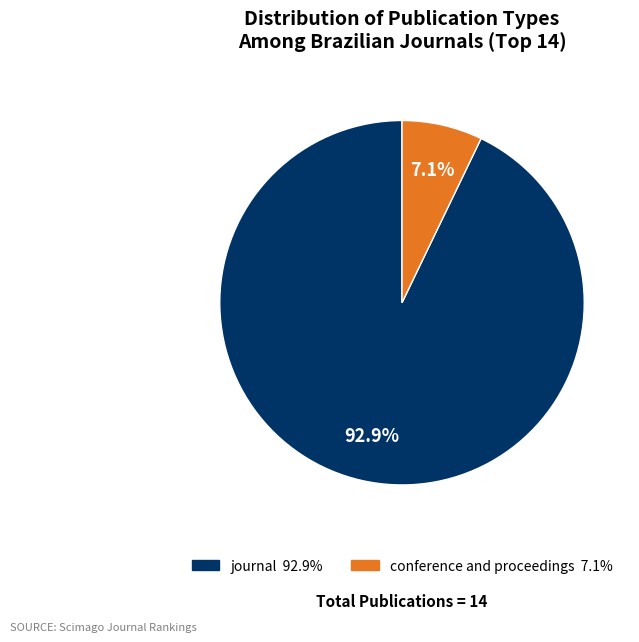

Combined, what portion of the pie is journal and conference and proceedings?

100.0%